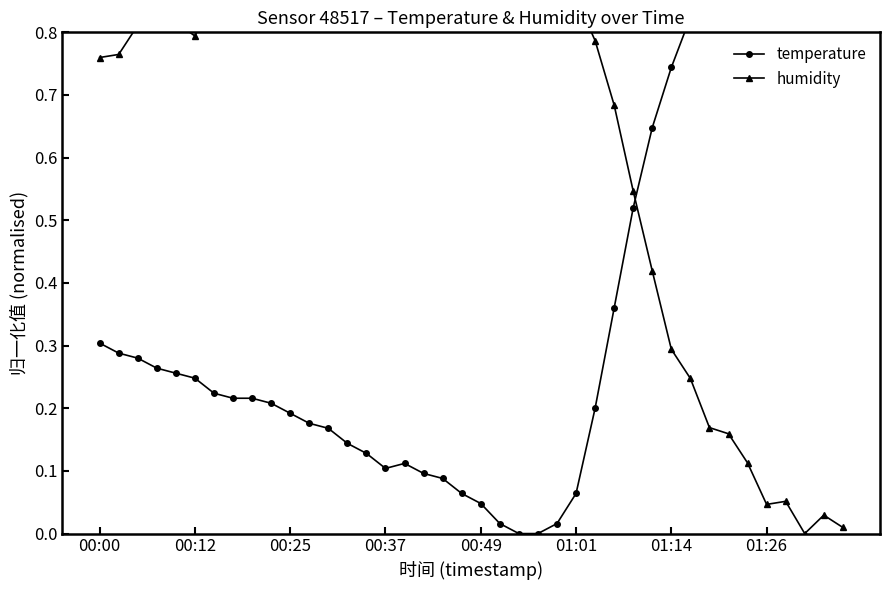

What is the total value across all series at 21?

0.9